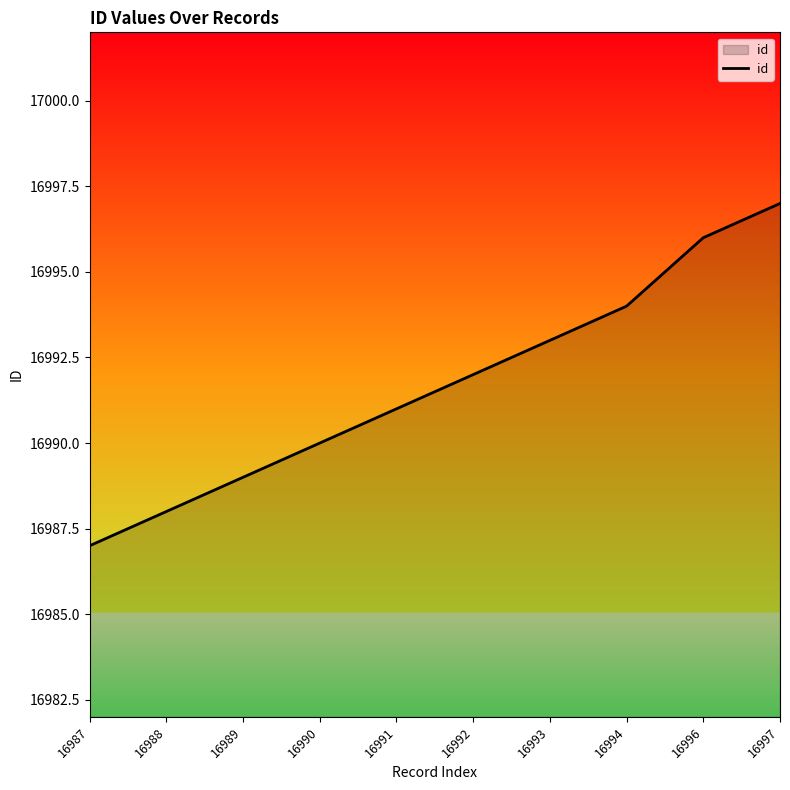

True or false: the data shows 23495 at 16996.

False